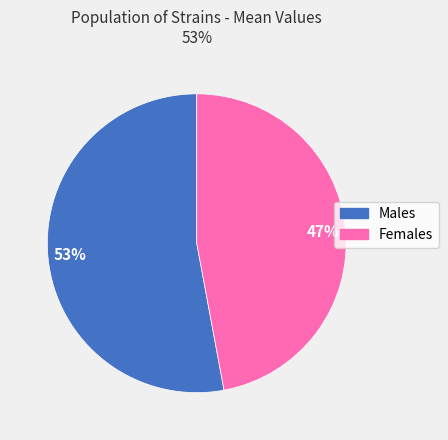

To the nearest percent, what is the difference between the largest and smallest slice percentages?

6%